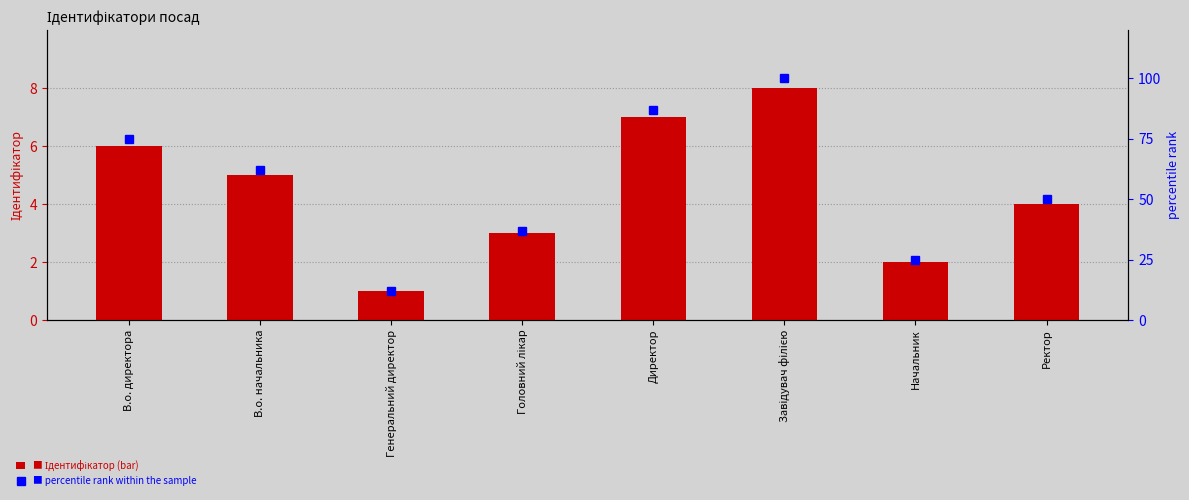

Which series changed the most between В.о. директора and Директор?

percentile rank